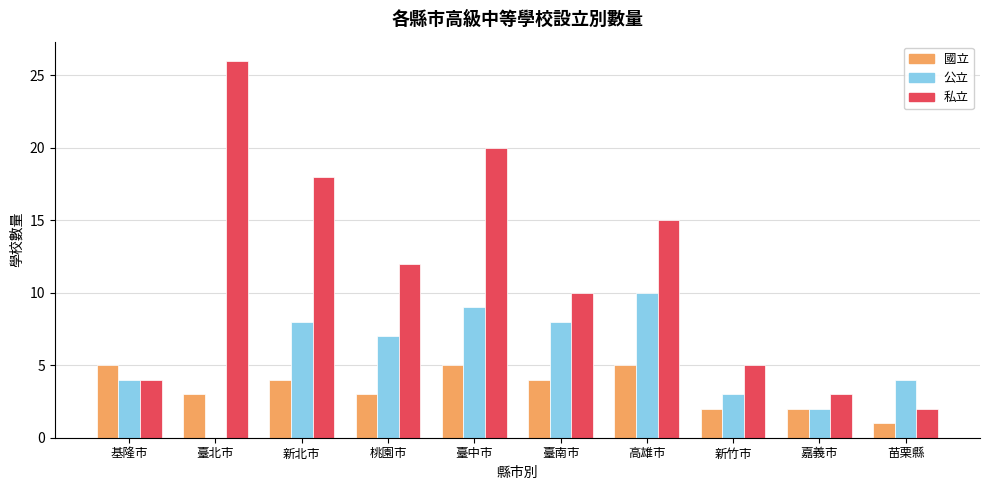

What is the total value across all series at 臺中市?

34